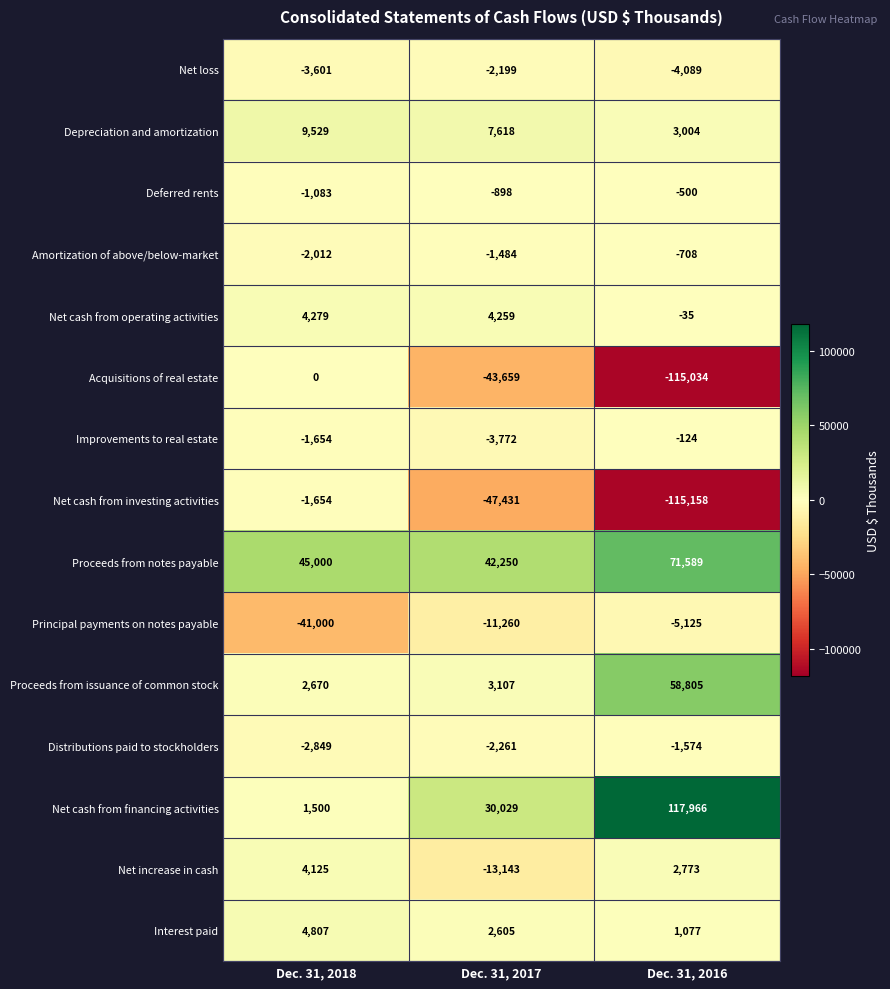

Which series changed the most between Dec. 31, 2017 and Dec. 31, 2016?

Net cash from financing activities